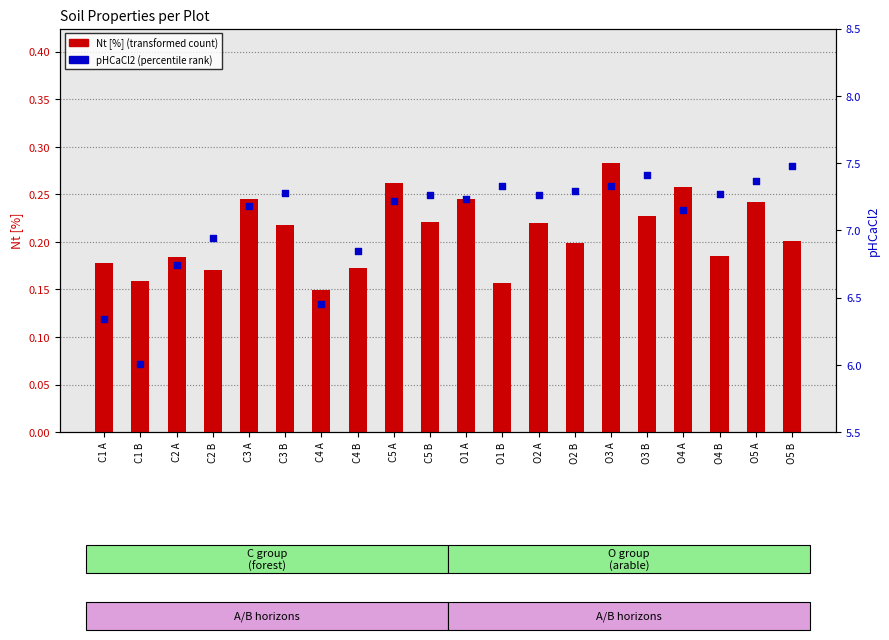

Which series has the largest Y range (max minus min)?

pHCaCl2